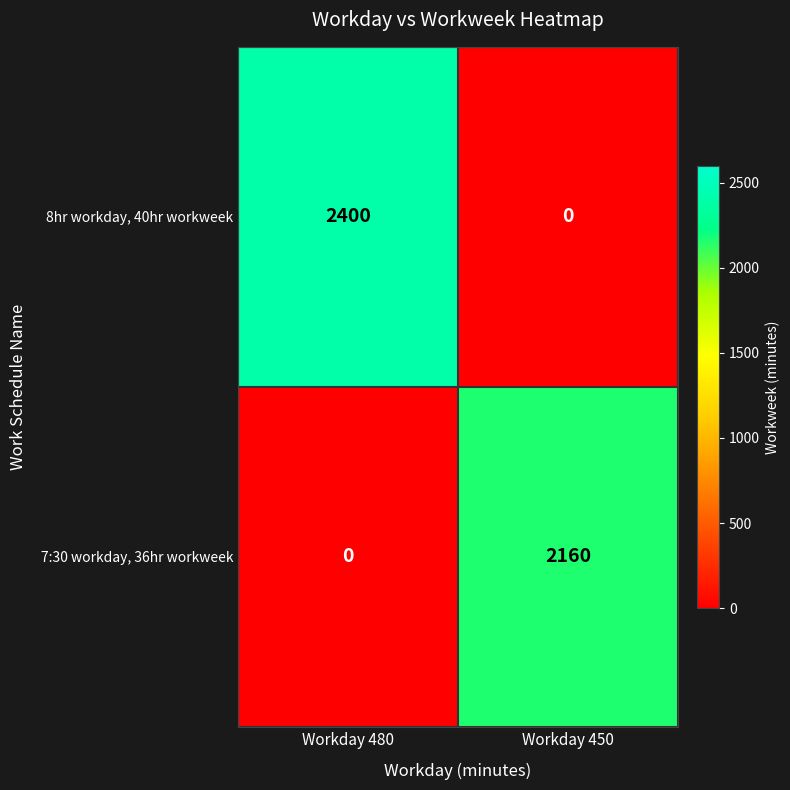

Count the number of data series in this chart.

2